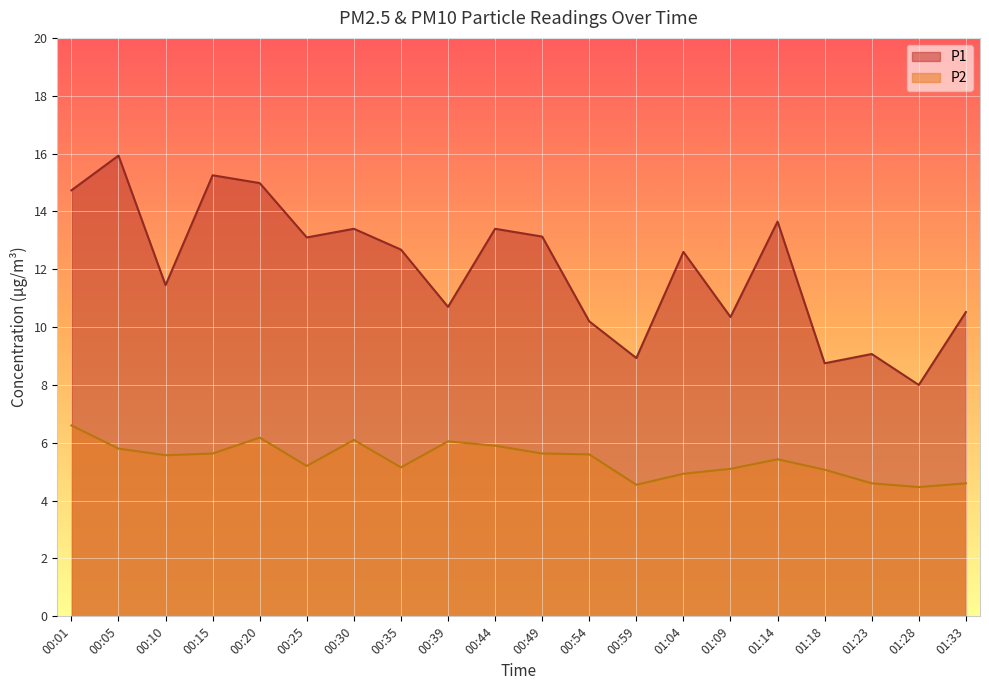

Where does the P1 series first go above 12?

00:01